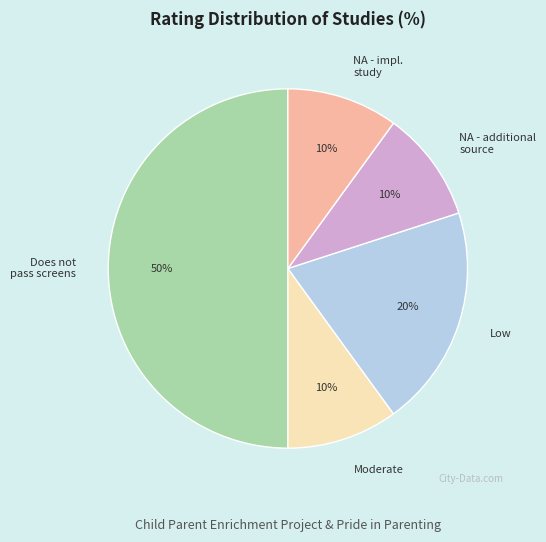

Which slice is the largest?

Does not pass screens